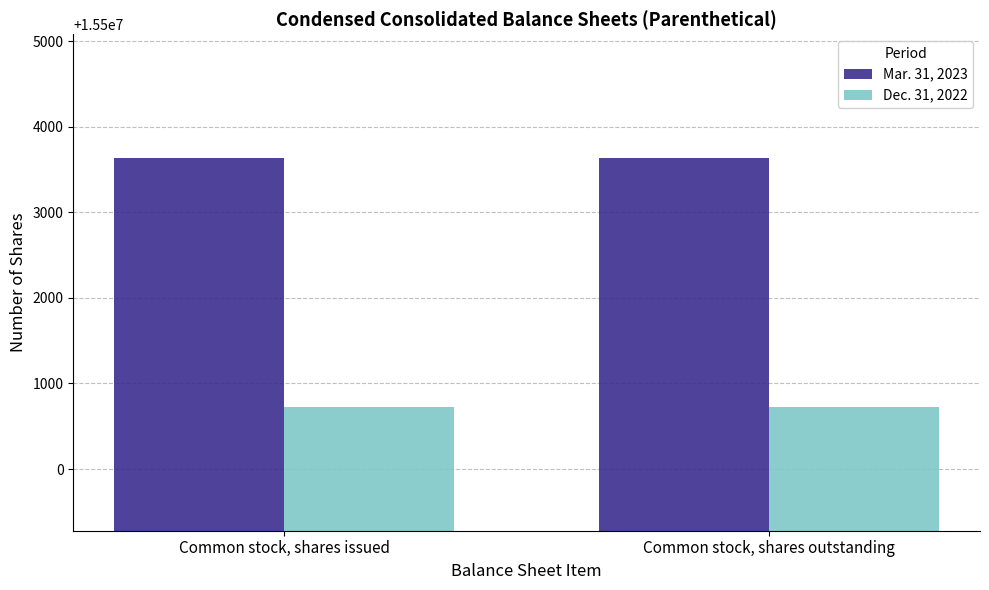

What is the value of the Mar. 31, 2023 bar at the 1st from the left?

15503632